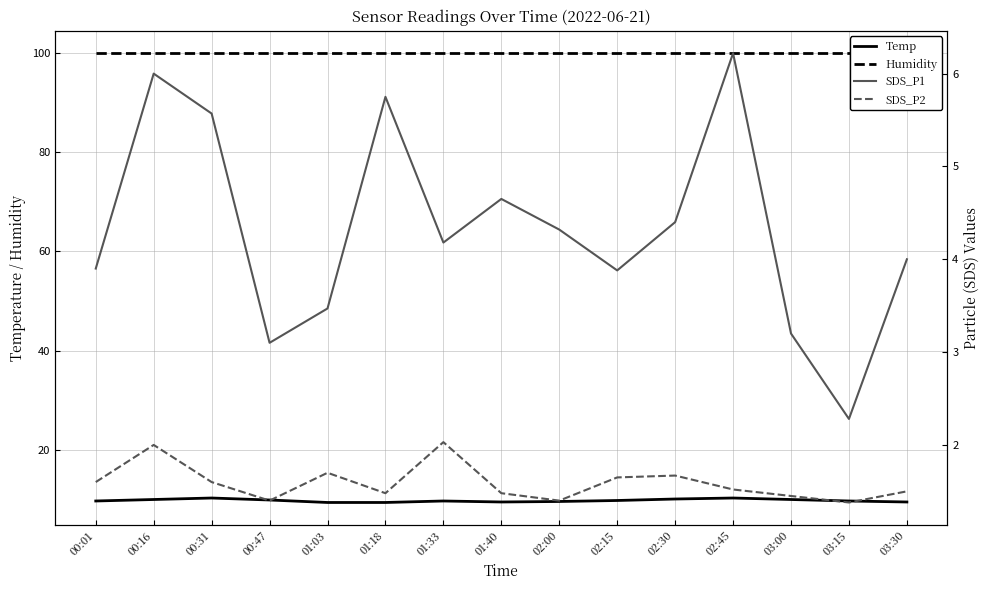

What is the value of the SDS_P2 point at the 2nd from the left?

2.0